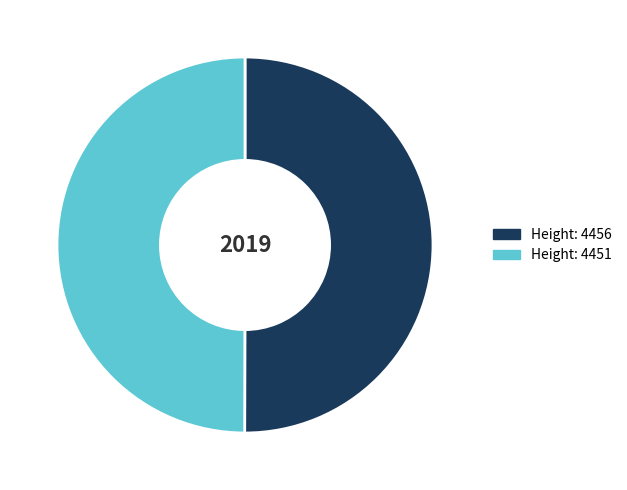

Is there a majority slice in this chart?

Yes